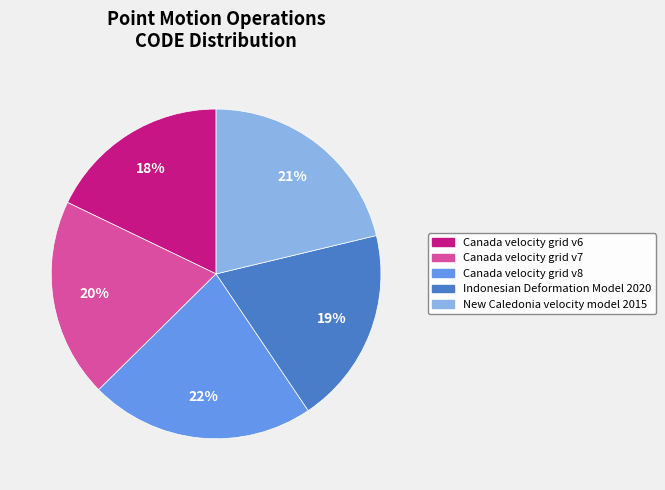

Which has a higher value, Indonesian Deformation Model 2020 or Canada velocity grid v6?

Indonesian Deformation Model 2020